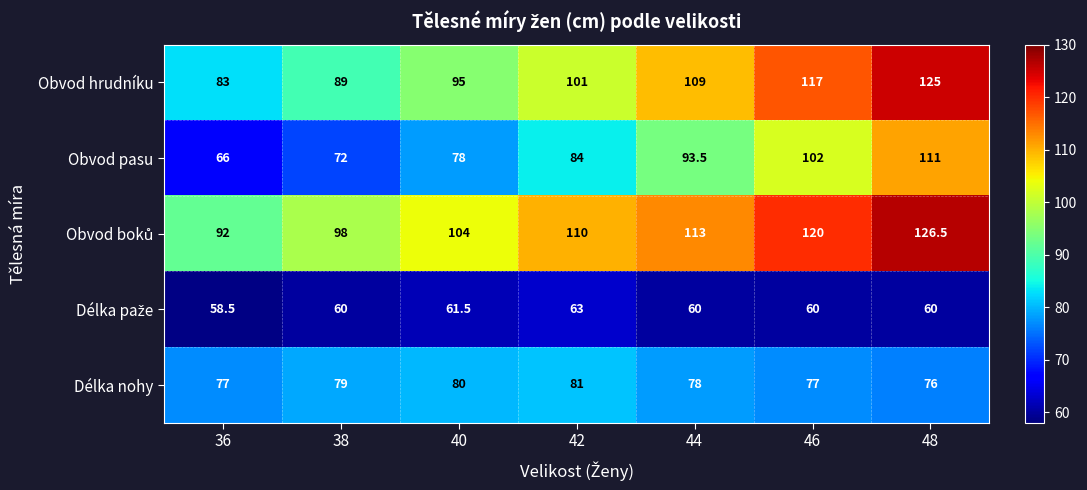

At which category is the sum across all series the highest?

48